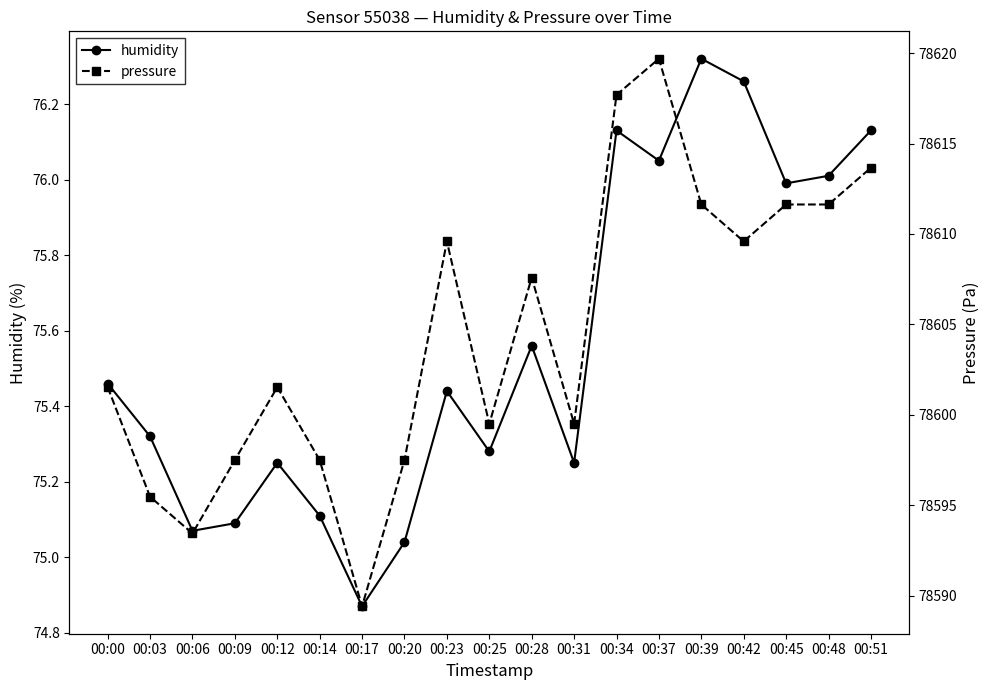

True or false: pressure and humidity intersect in this chart.

False